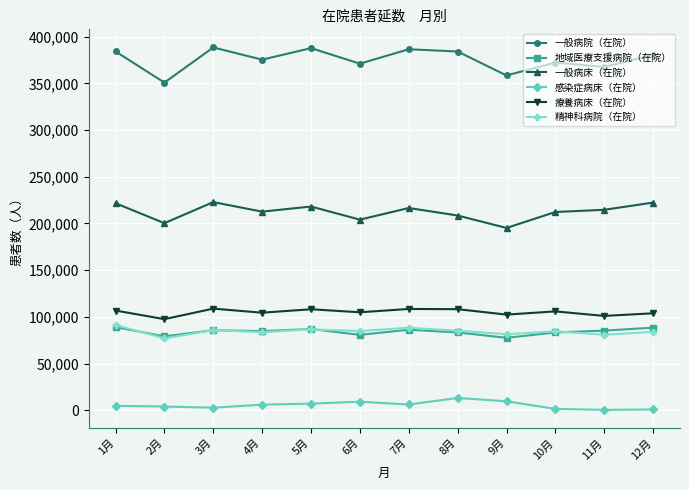

What are all the series names shown in the legend?

一般病院（在院）, 地域医療支援病院（在院）, 一般病床（在院）, 感染症病床（在院）, 療養病床（在院）, 精神科病院（在院）